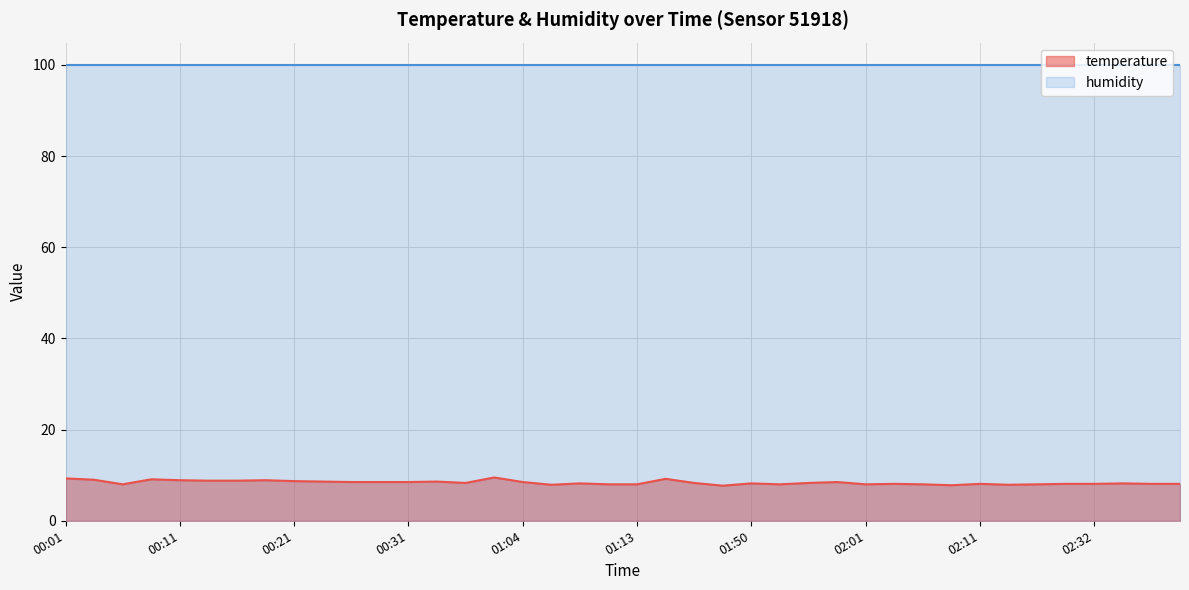

What is the label of the 32nd point from the left?

02:08